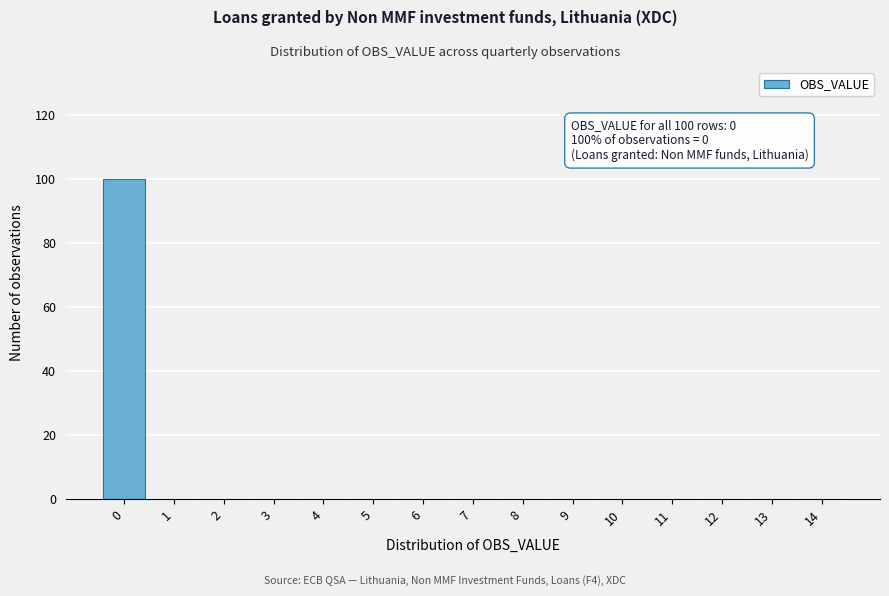

Reading left to right, list all the values displayed in this chart.

0=100	1=0	2=0	3=0	4=0	5=0	6=0	7=0	8=0	9=0	10=0	11=0	12=0	13=0	14=0